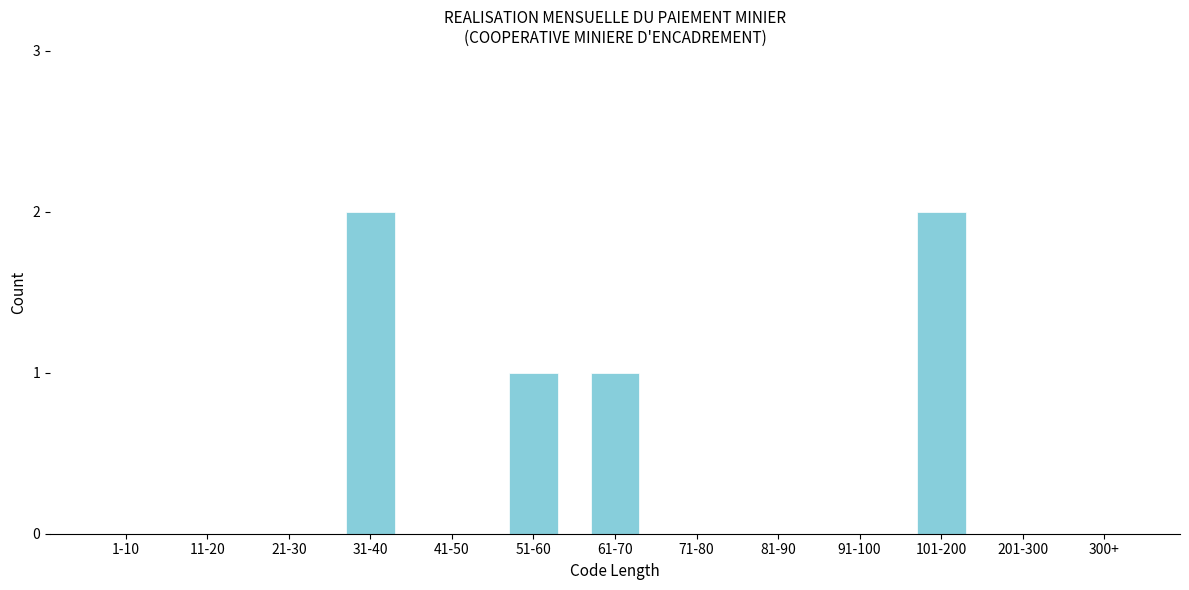

Reading left to right, extract all data points from this chart.

1-10=0	11-20=0	21-30=0	31-40=2	41-50=0	51-60=1	61-70=1	71-80=0	81-90=0	91-100=0	101-200=2	201-300=0	300+=0